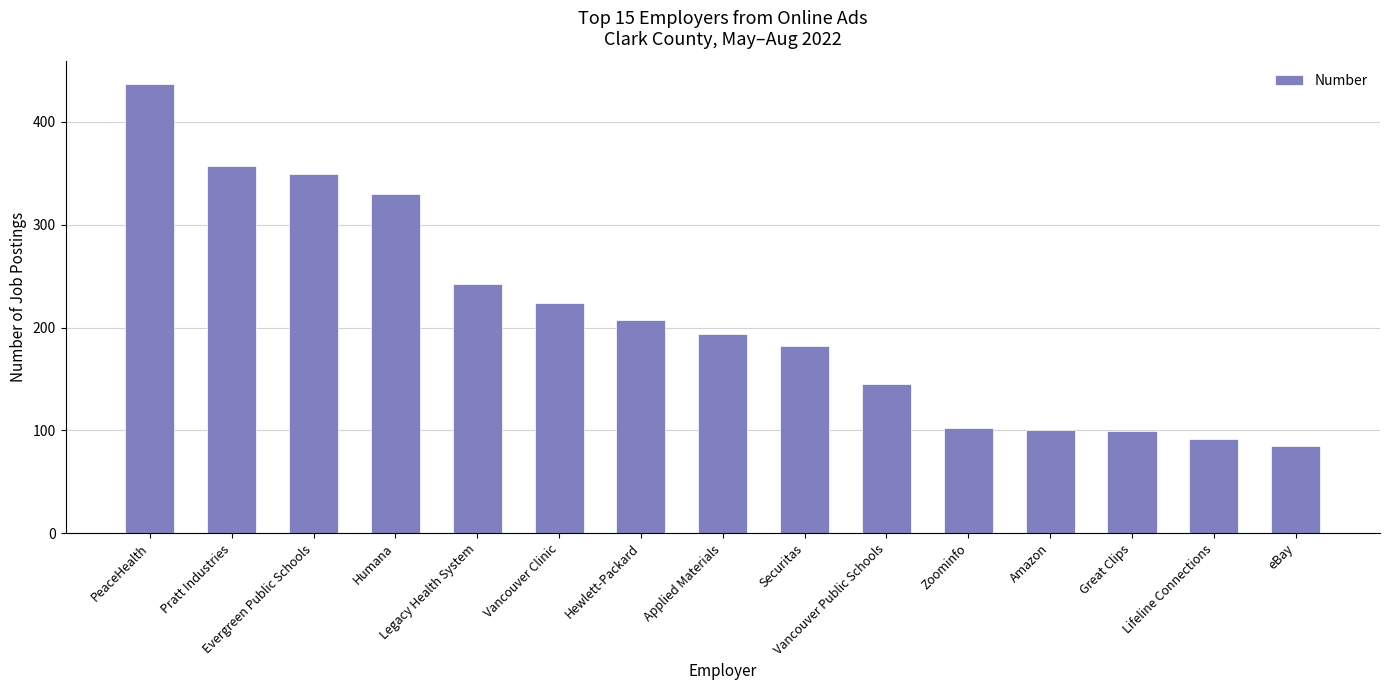

What position from the left is Great Clips?

13